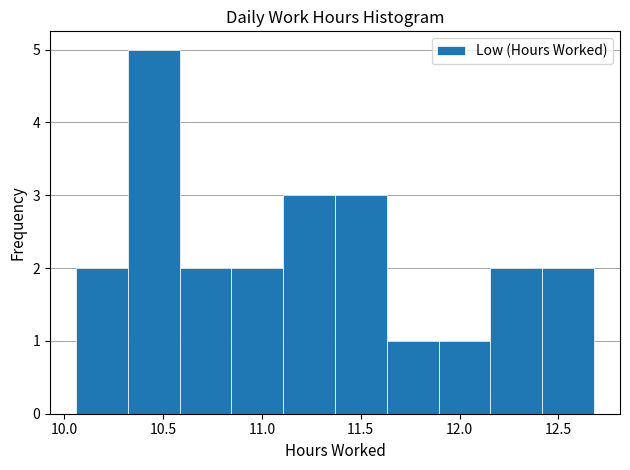

Reading left to right, list every bar in this chart as the range it spans on the x-axis followed by its height. Neither the bar edges nor the heights are printed on the chart, so give them approximately, as read against the axes.

10.05 to 10.30: 2
10.30 to 10.60: 5
10.60 to 10.85: 2
10.85 to 11.10: 2
11.10 to 11.35: 3
11.35 to 11.65: 3
11.65 to 11.90: 1
11.90 to 12.15: 1
12.15 to 12.40: 2
12.40 to 12.70: 2